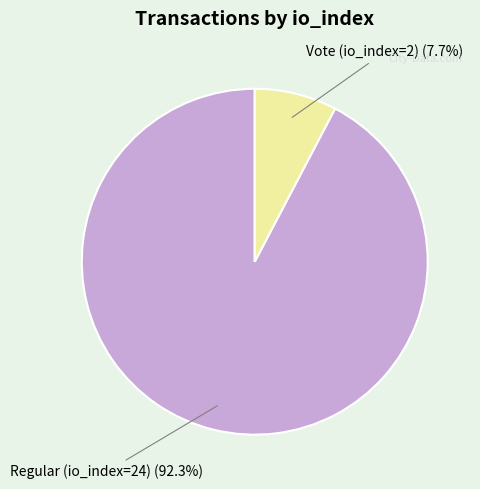

True or false: Regular (io_index=24) accounts for 92% of the total.

True